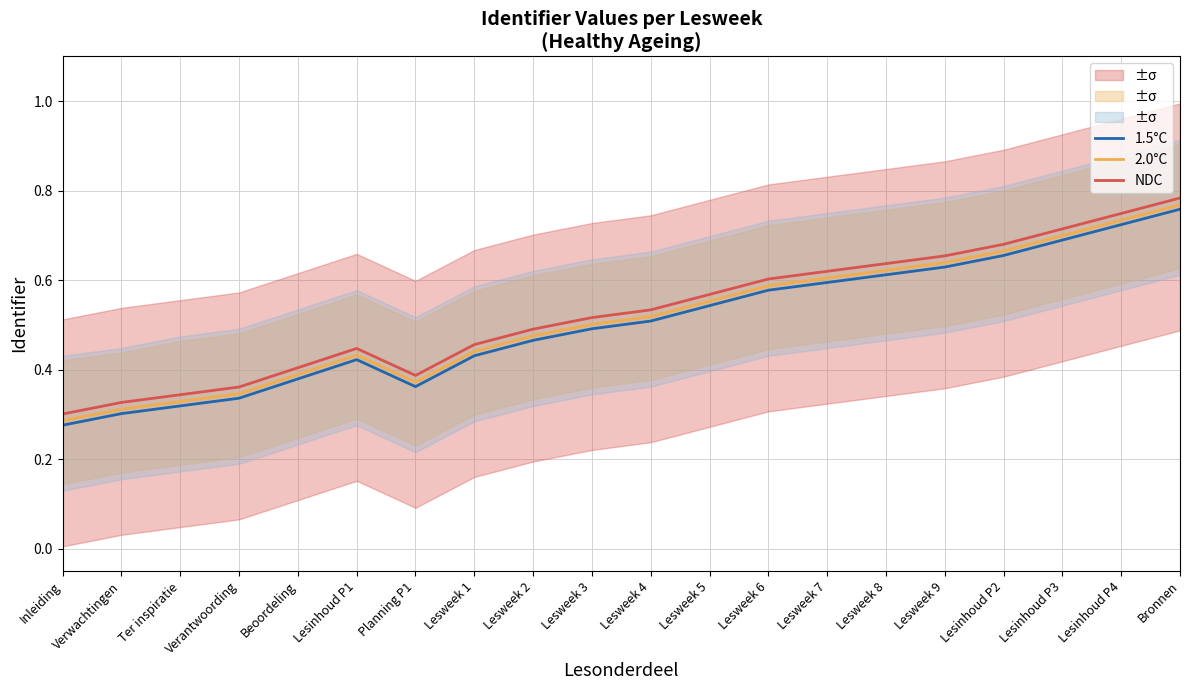

What is the value of the 1.5°C point at the 2nd from the left?

0.3